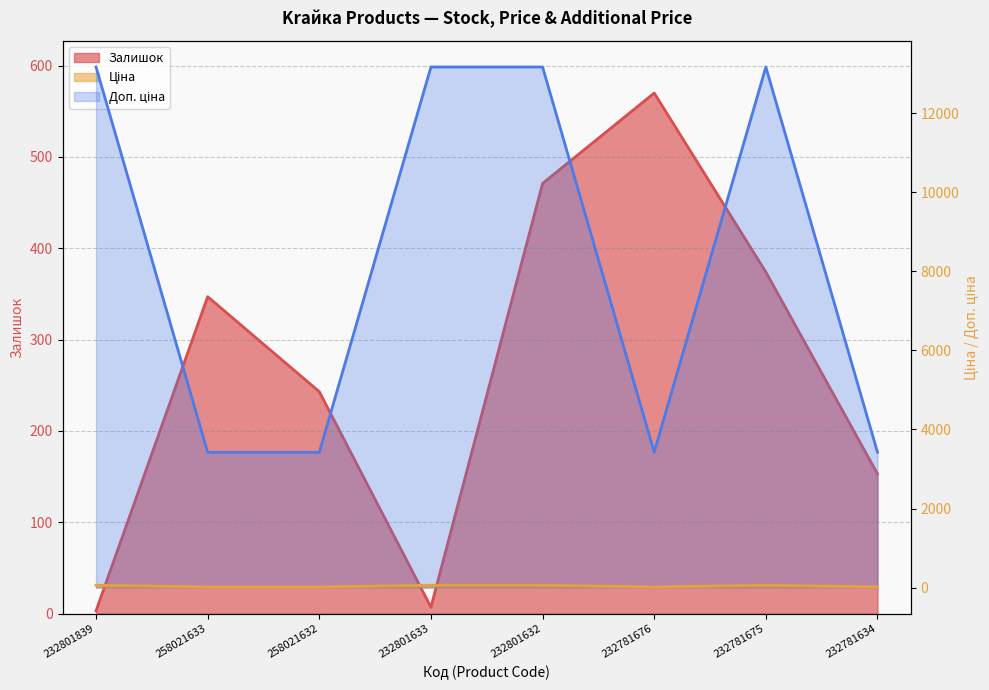

Count the number of categories in the chart.

8